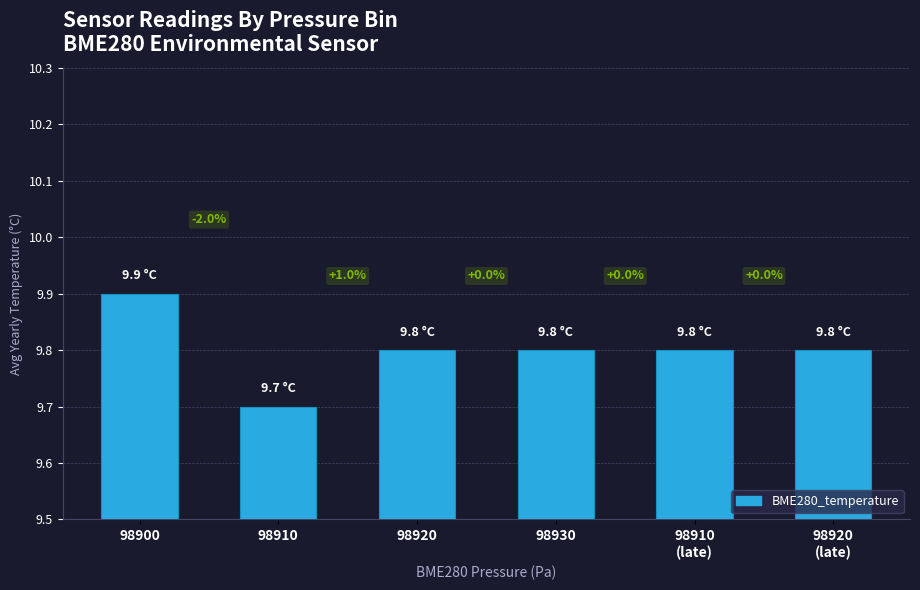

Rank the categories by value from highest to lowest.

98900, 98920, 98930, 98910
(late), 98920
(late), 98910